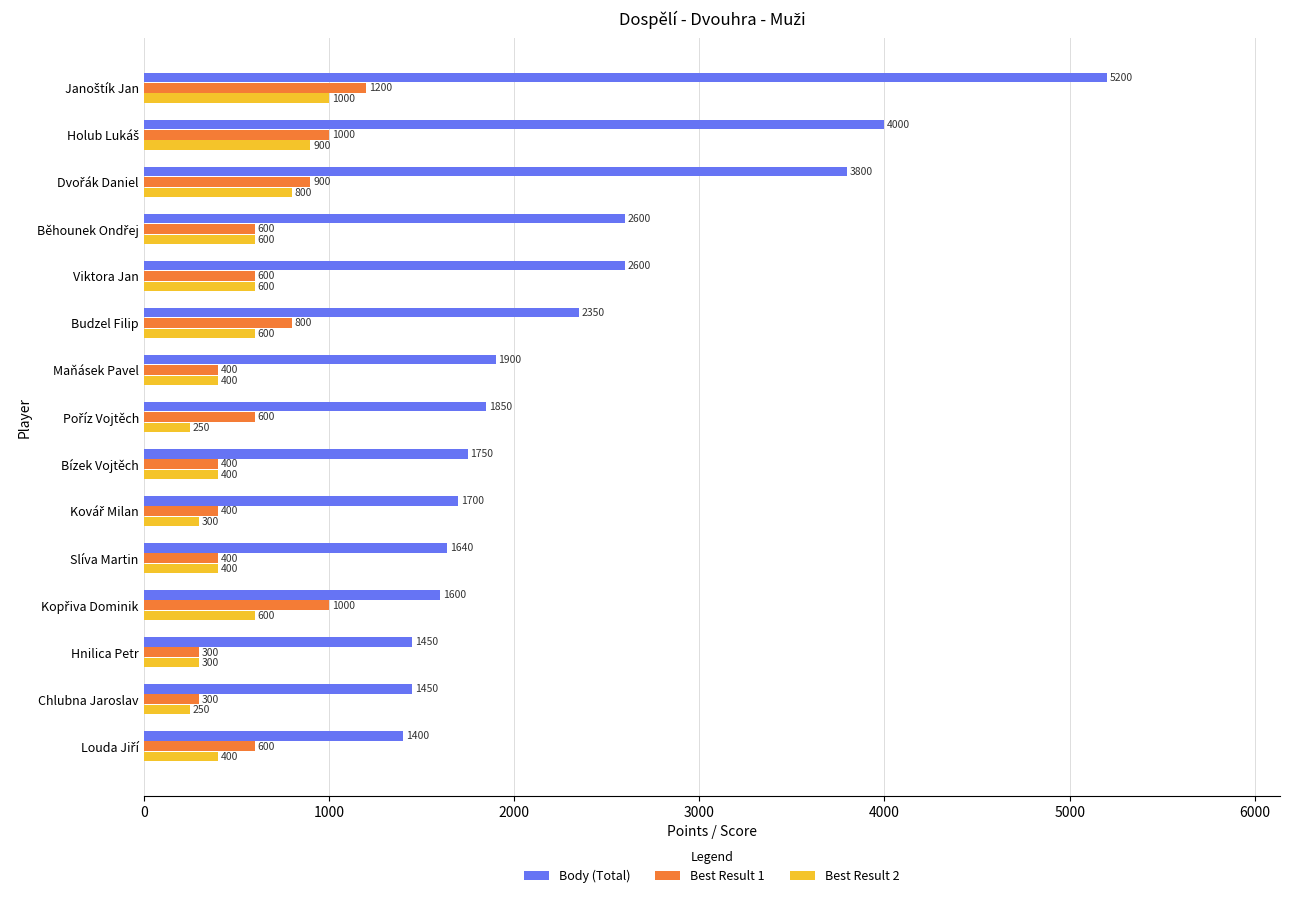

What is the lowest value of the Best Result 1 series?

300